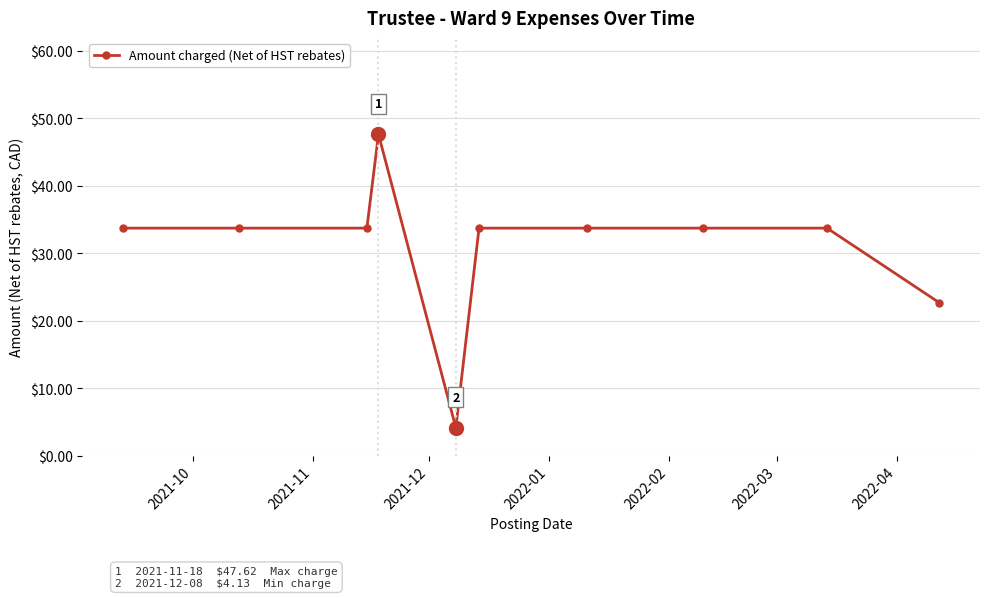

What is the smallest value displayed?

4.1